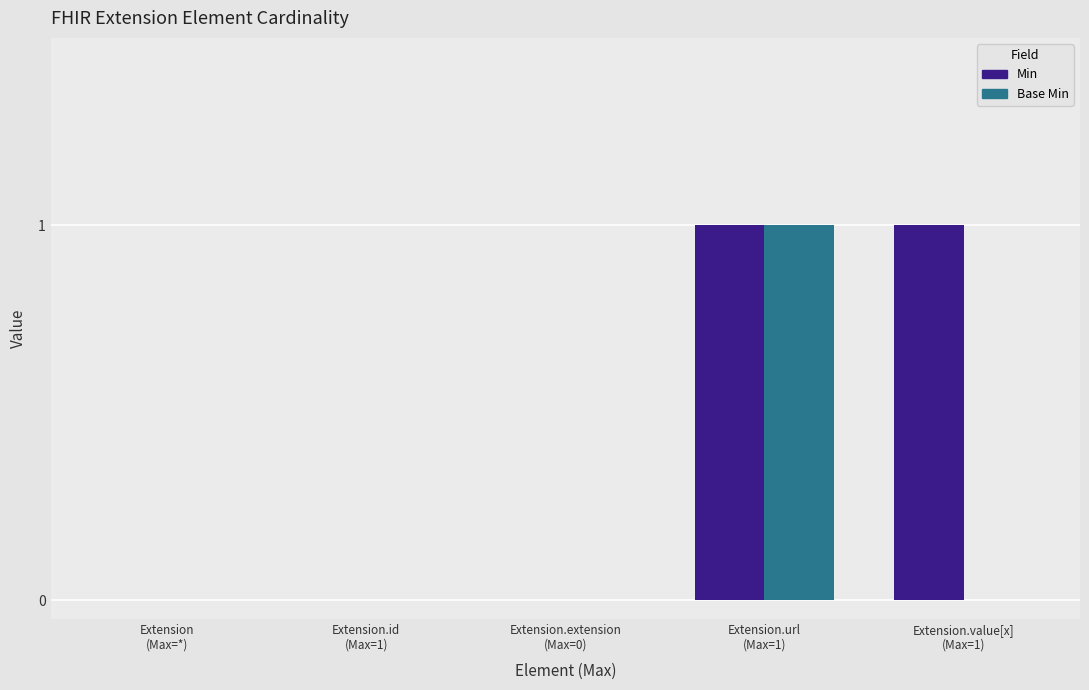

Which series has the largest total across all categories?

Min